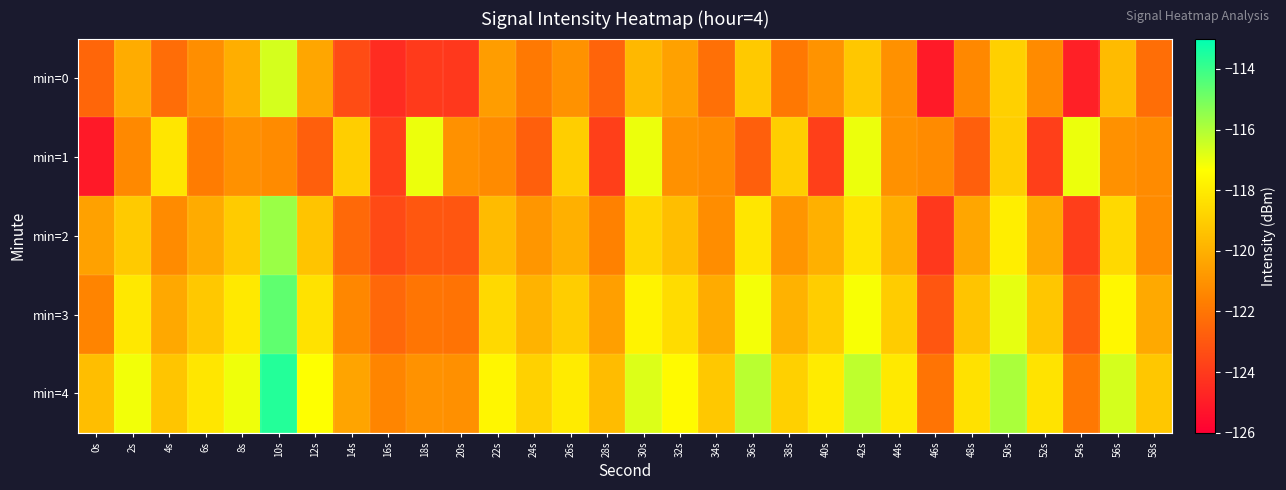

Reading right to left, list all the values displayed in this chart.

min=0: 58s=-122.2	56s=-119.6	54s=-124.9	52s=-121.3	50s=-118.9	48s=-121.3	46s=-125.1	44s=-121.1	42s=-119.2	40s=-121.0	38s=-121.9	36s=-119.2	34s=-122.2	32s=-120.5	30s=-119.7	28s=-122.6	26s=-121.0	24s=-121.9	22s=-120.6	20s=-124.1	18s=-124.0	16s=-124.5	14s=-123.4	12s=-120.3	10s=-116.6	8s=-120.1	6s=-121.2	4s=-122.3	2s=-120.1	0s=-122.5
min=1: 58s=-121.2	56s=-121.0	54s=-117.0	52s=-123.8	50s=-119.0	48s=-122.7	46s=-121.2	44s=-121.0	42s=-117.0	40s=-123.8	38s=-119.0	36s=-122.7	34s=-121.2	32s=-121.0	30s=-117.0	28s=-123.8	26s=-119.0	24s=-122.7	22s=-121.2	20s=-121.0	18s=-117.0	16s=-123.8	14s=-119.0	12s=-122.7	10s=-121.2	8s=-121.0	6s=-121.8	4s=-118.2	2s=-121.3	0s=-125.1
min=2: 58s=-121.2	56s=-118.6	54s=-123.9	52s=-120.3	50s=-117.9	48s=-120.3	46s=-124.1	44s=-120.1	42s=-118.2	40s=-120.0	38s=-120.9	36s=-118.2	34s=-121.2	32s=-119.5	30s=-118.7	28s=-121.6	26s=-120.0	24s=-120.9	22s=-119.6	20s=-123.1	18s=-123.0	16s=-123.5	14s=-122.4	12s=-119.3	10s=-115.6	8s=-119.1	6s=-120.2	4s=-121.3	2s=-119.1	0s=-120.5
min=3: 58s=-120.2	56s=-117.6	54s=-122.9	52s=-119.3	50s=-116.9	48s=-119.3	46s=-123.1	44s=-119.1	42s=-117.2	40s=-119.0	38s=-119.9	36s=-117.2	34s=-120.2	32s=-118.5	30s=-117.7	28s=-120.6	26s=-119.0	24s=-119.9	22s=-118.6	20s=-122.1	18s=-122.0	16s=-122.5	14s=-121.4	12s=-118.3	10s=-114.6	8s=-118.1	6s=-119.2	4s=-120.3	2s=-118.1	0s=-121.5
min=4: 58s=-119.2	56s=-116.6	54s=-121.9	52s=-118.3	50s=-115.9	48s=-118.3	46s=-122.1	44s=-118.1	42s=-116.2	40s=-118.0	38s=-118.9	36s=-116.2	34s=-119.2	32s=-117.5	30s=-116.7	28s=-119.6	26s=-118.0	24s=-118.9	22s=-117.6	20s=-121.1	18s=-121.0	16s=-121.5	14s=-120.4	12s=-117.3	10s=-113.6	8s=-117.1	6s=-118.2	4s=-119.3	2s=-117.1	0s=-119.5